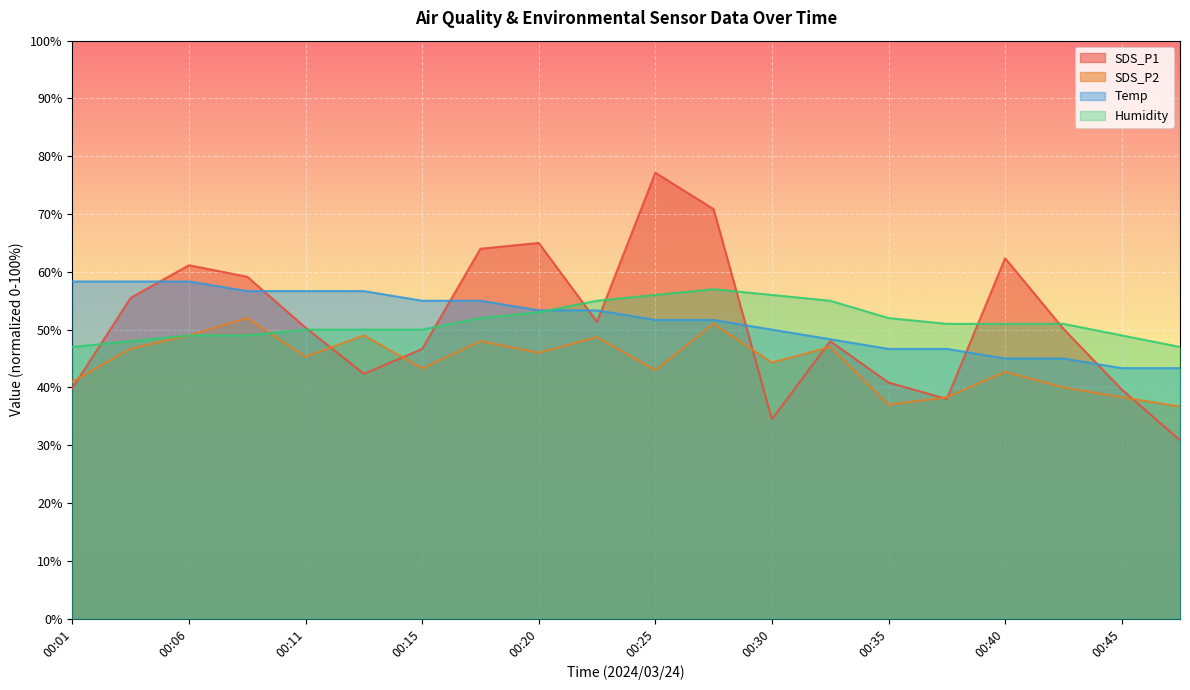

How many interior local valleys does the SDS_P1 series have?

4